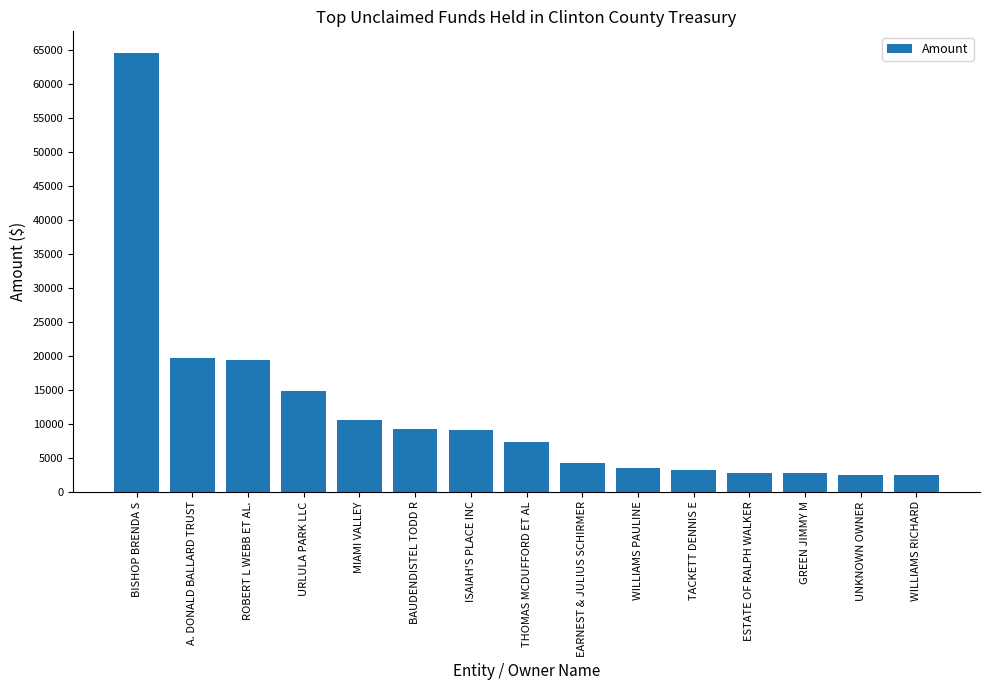

What is the label of the 6th bar from the right?

WILLIAMS PAULINE